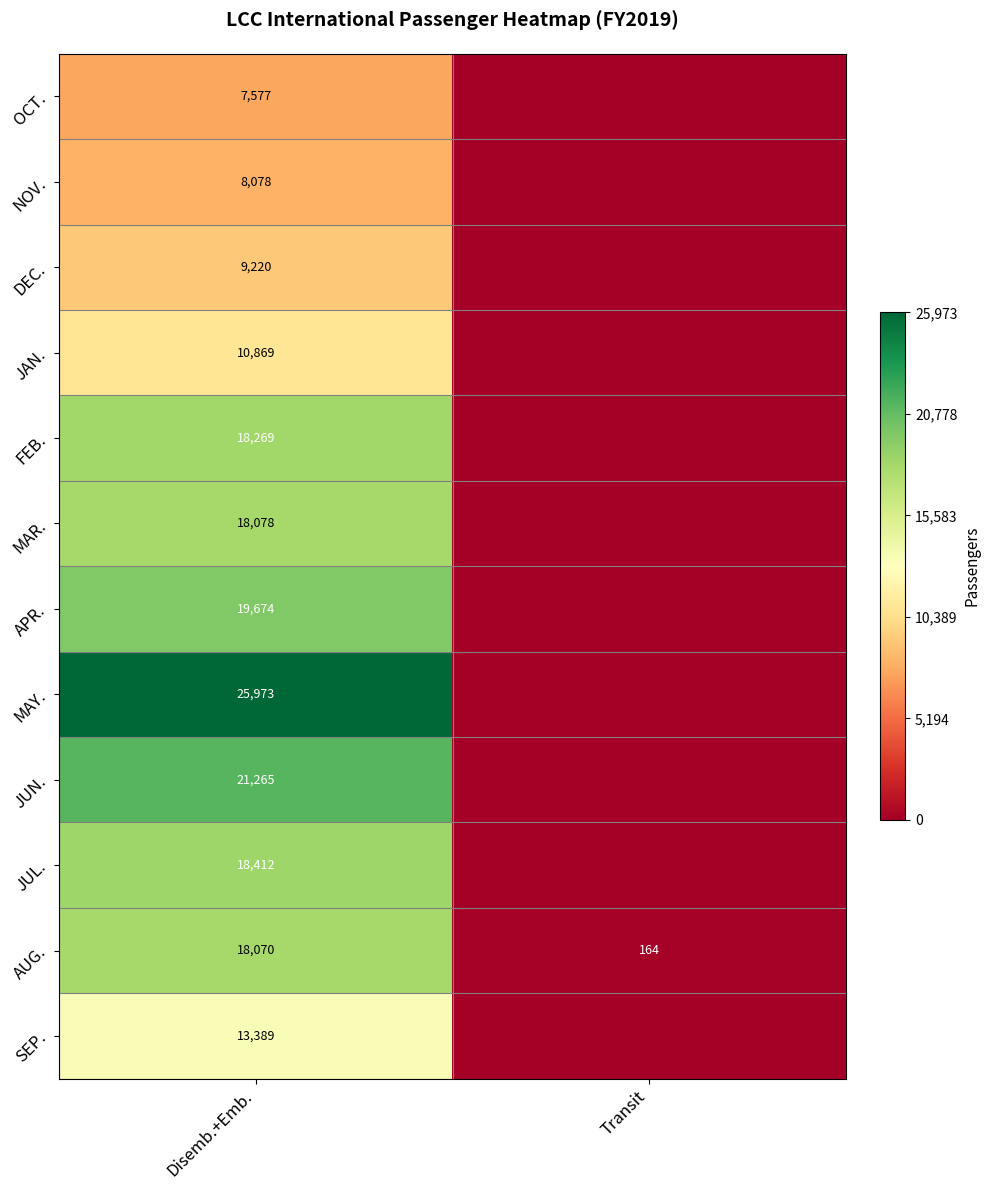

What is the difference between the highest and lowest values at Disemb.+Emb.?

18396